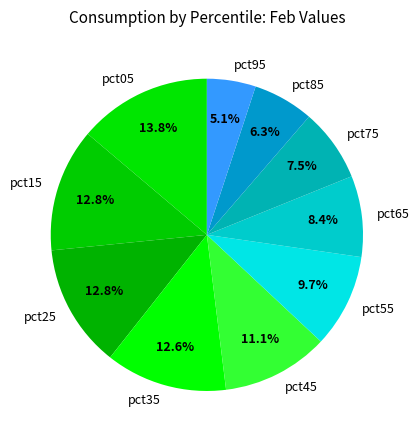

Is it true that pct95 is 5% of the pie?

True